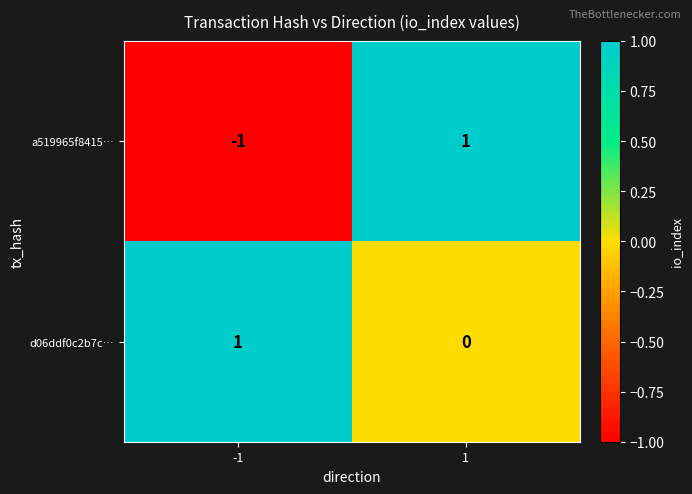

Is it true that d06ddf0c2b7c… equals -1 at 1?

False